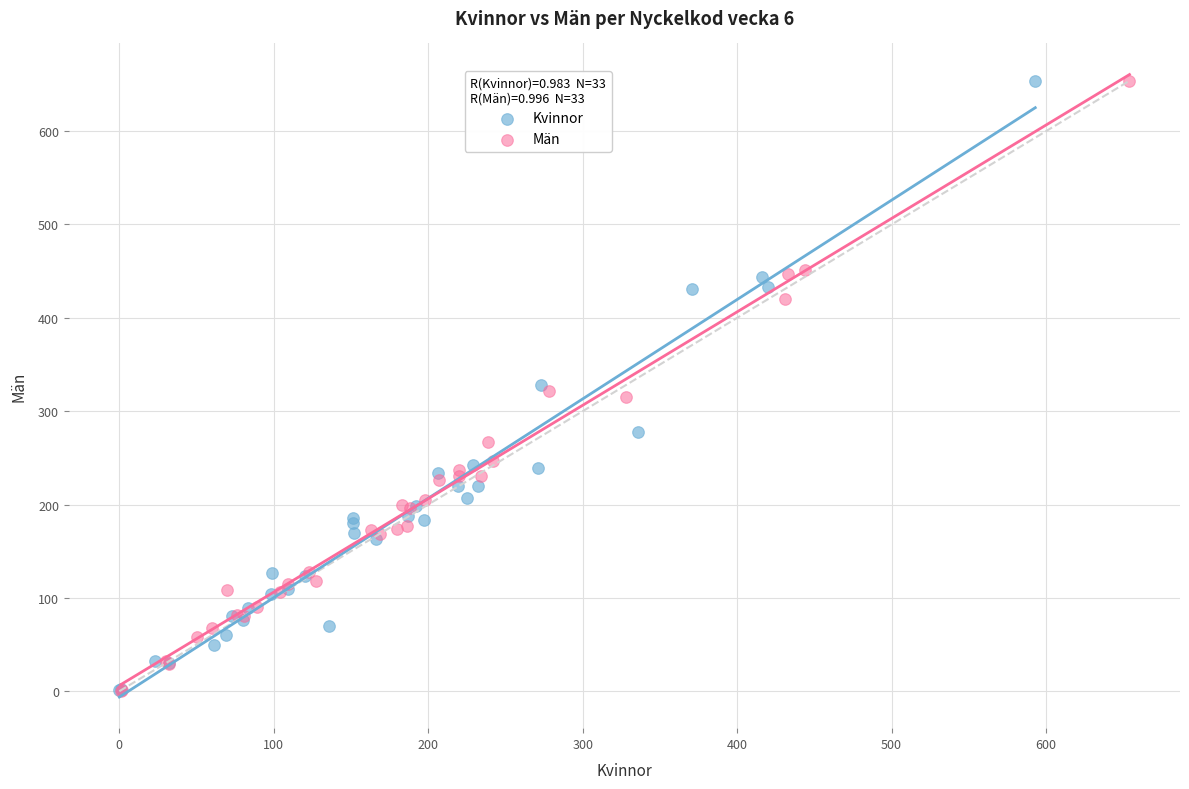

Which series has the largest Y range (max minus min)?

Män